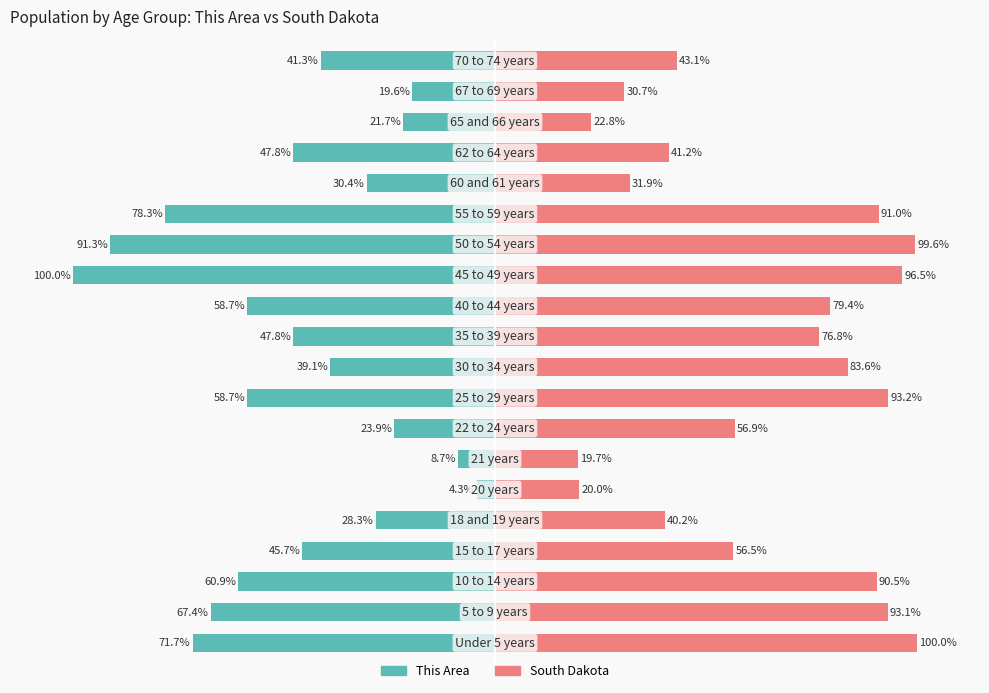

The value of South Dakota at 0 is 46.9. True or false?

False